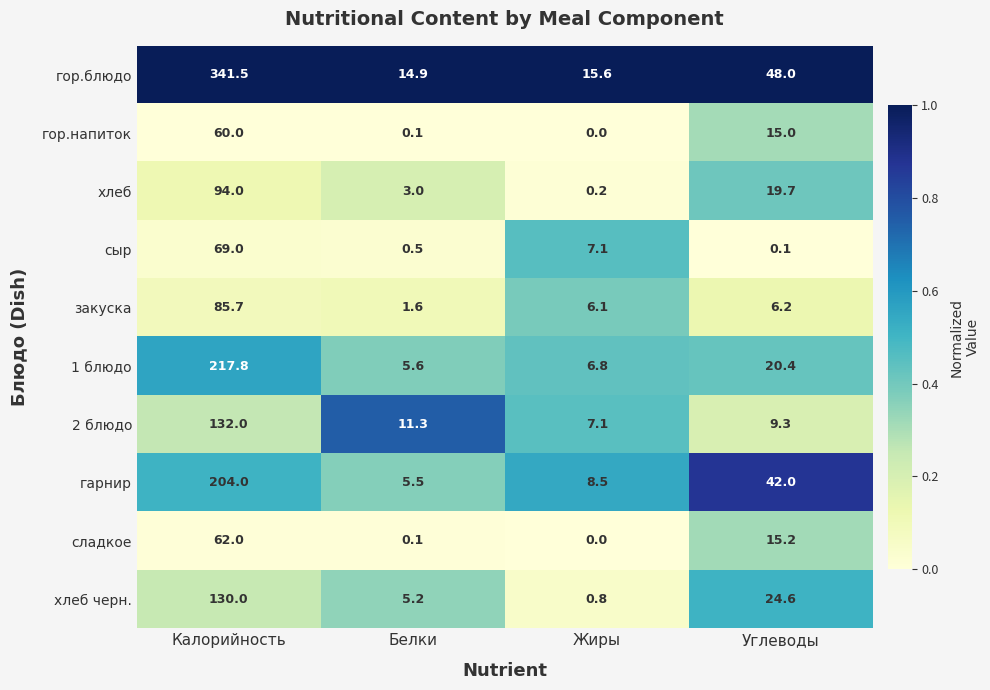

What is the spread (max minus min) of values at Жиры?

15.6